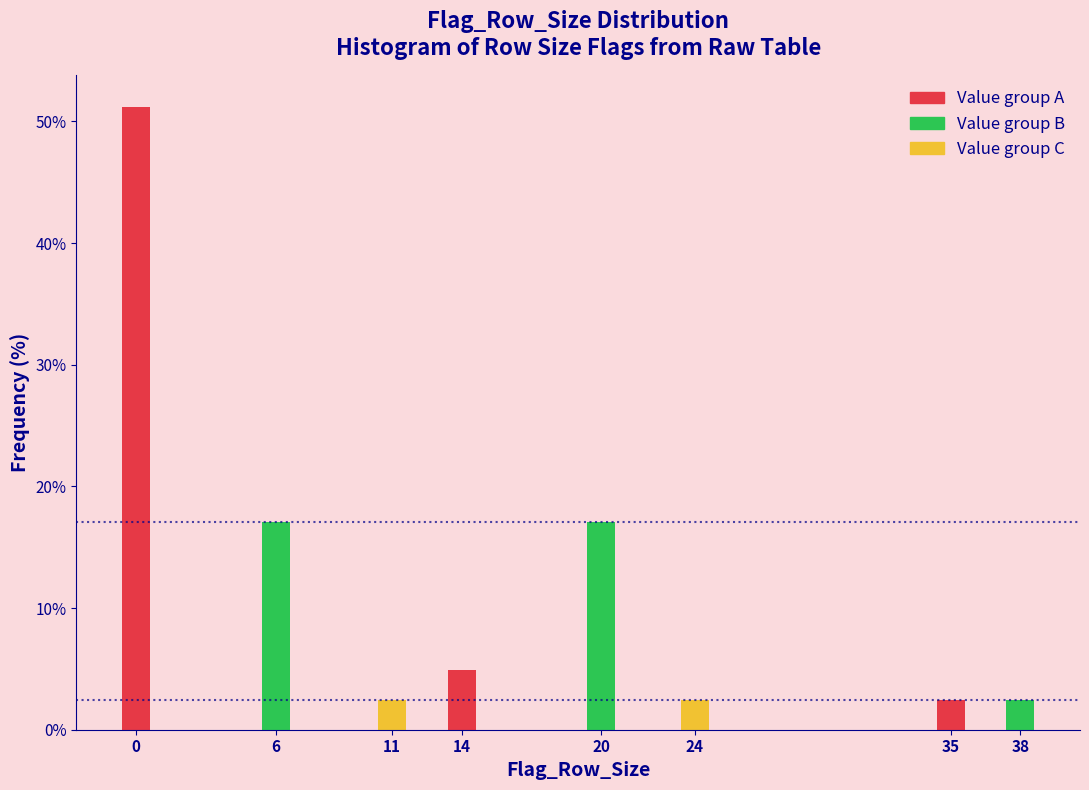

Reading left to right, what are all the values shown in this chart?

0=51.2	6=17.1	11=2.4	14=4.9	20=17.1	24=2.4	35=2.4	38=2.4